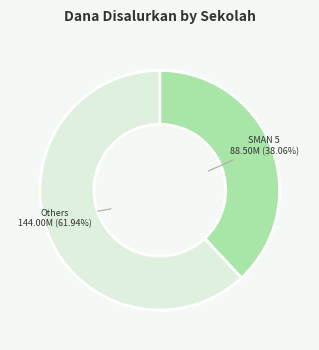

How many slices are in this pie chart?

2